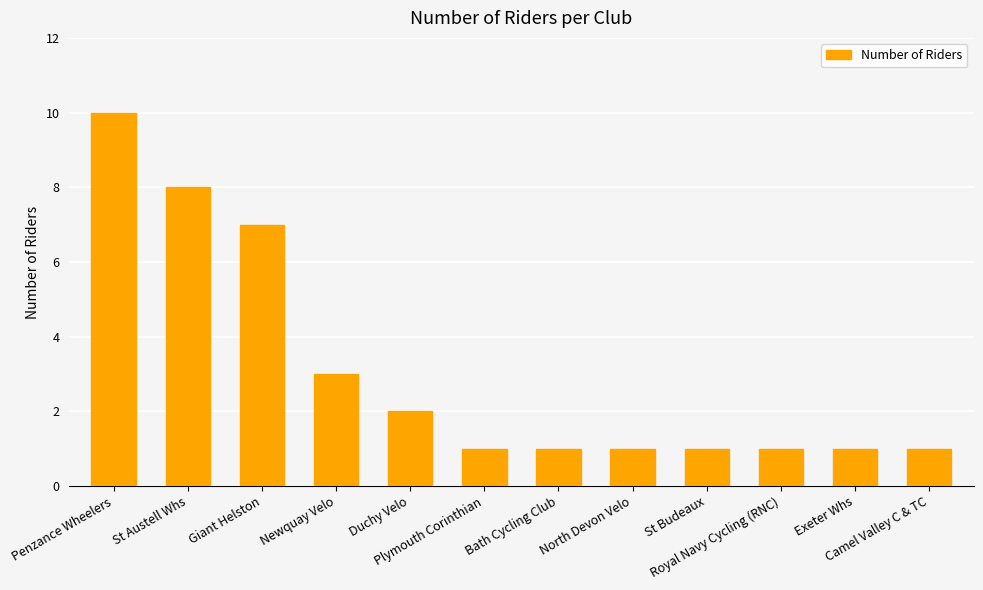

Reading left to right, extract all data points from this chart.

Penzance Wheelers=10	St Austell Whs=8	Giant Helston=7	Newquay Velo=3	Duchy Velo=2	Plymouth Corinthian=1	Bath Cycling Club=1	North Devon Velo=1	St Budeaux=1	Royal Navy Cycling (RNC)=1	Exeter Whs=1	Camel Valley C & TC=1